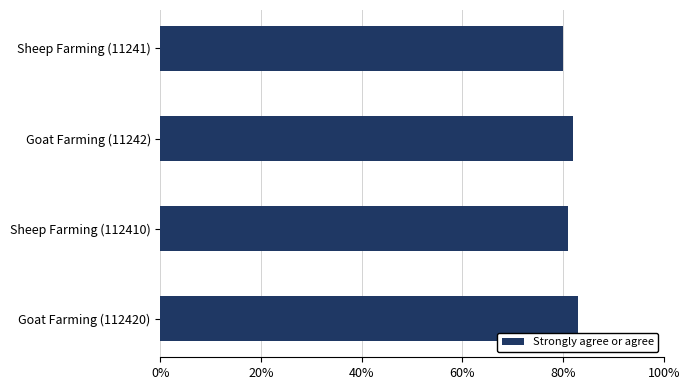

What is the difference between the maximum and minimum values?

3